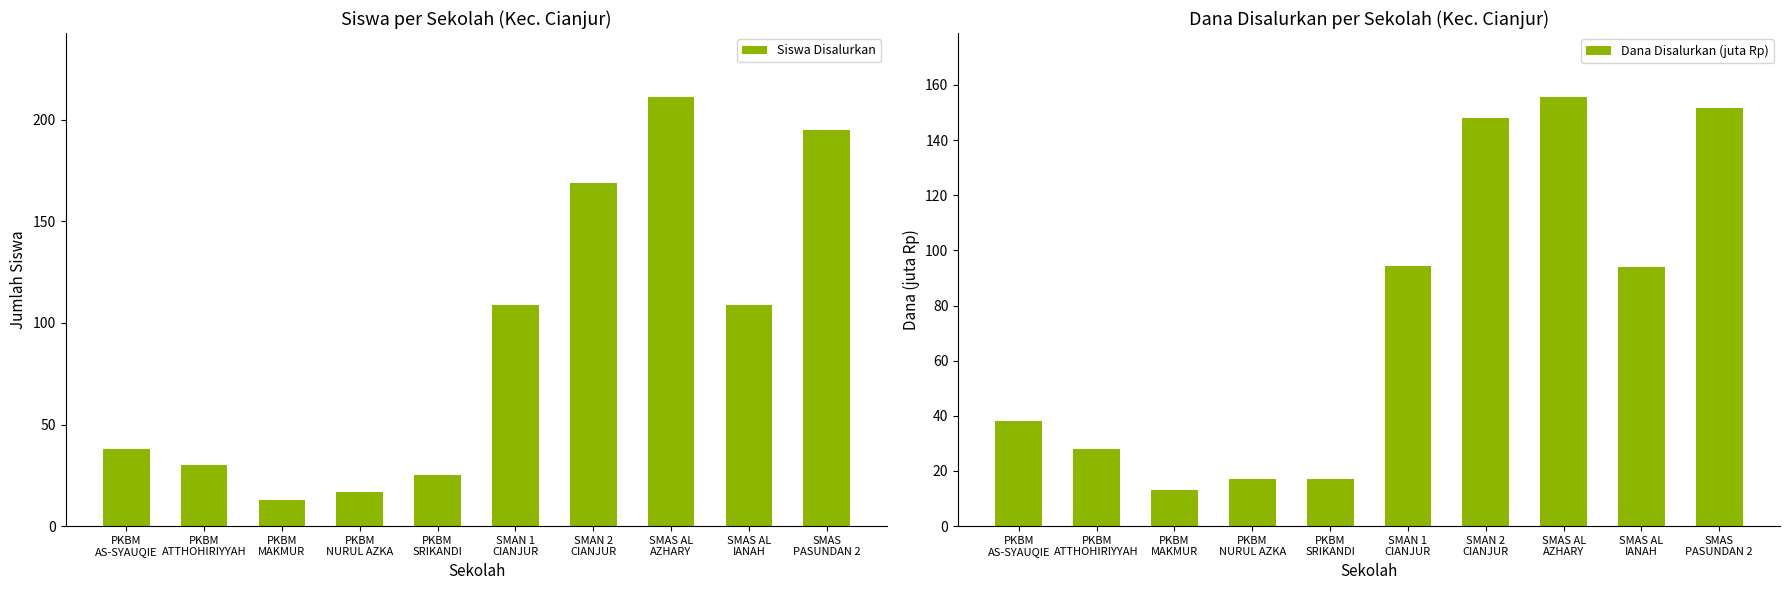

What is the label of the 5th bar from the left?

PKBM
SRIKANDI